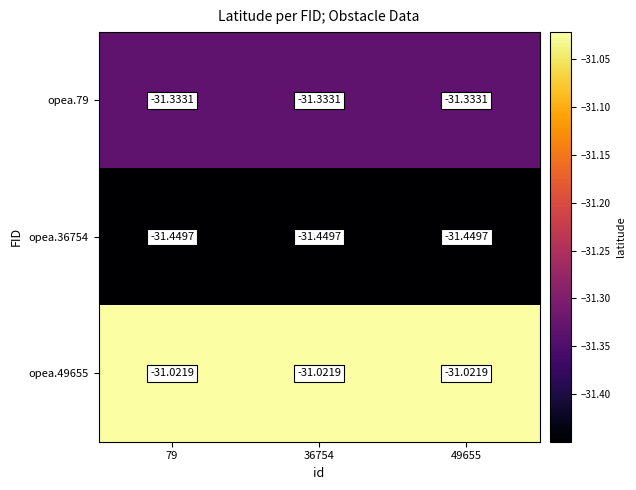

Is the value of opea.79 at 49655 greater than the value of opea.49655 at 36754?

No